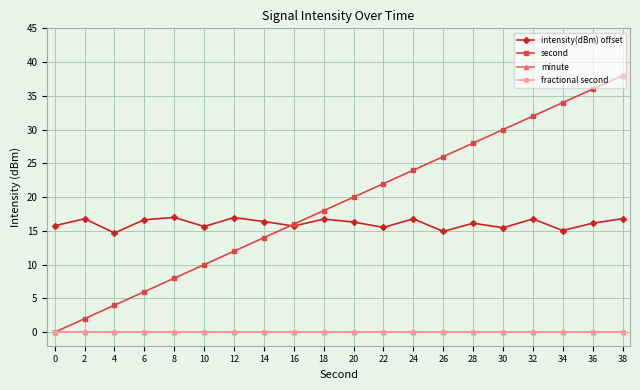

What is the greatest value displayed?

38.0